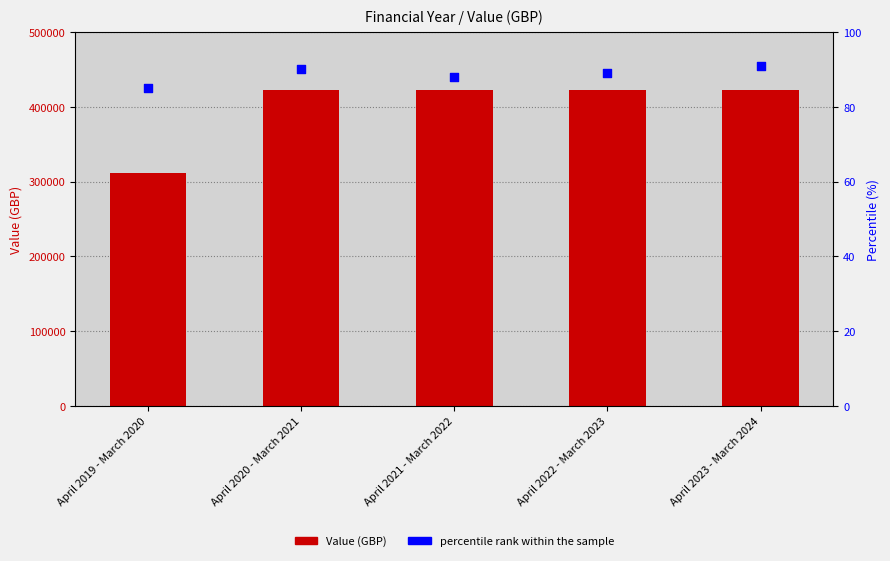

What are all the series names shown in the legend?

Value, percentile rank within the sample